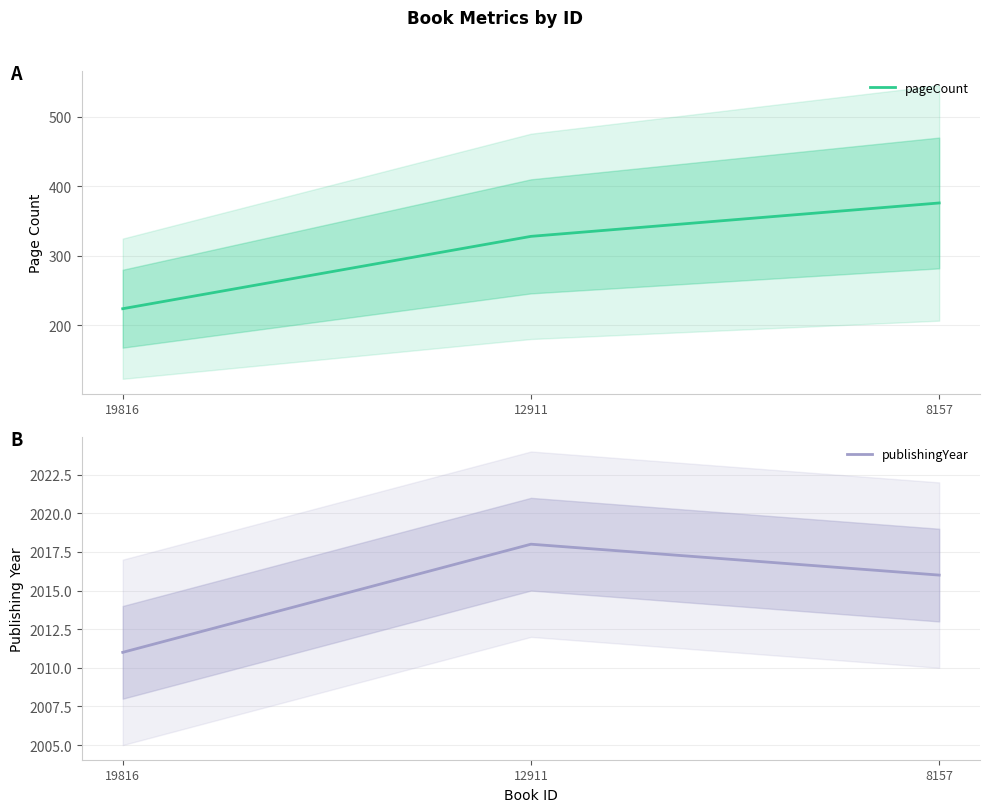

What is the value of the pageCount point at the 3rd from the left?

376